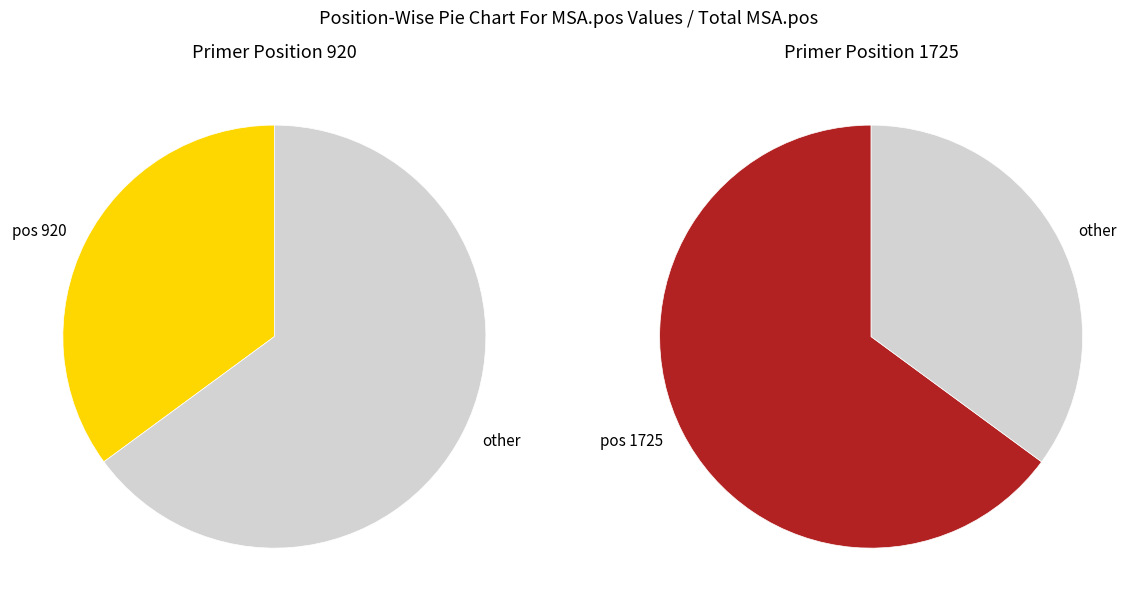

What percentage is NOT represented by 920?

64.9%